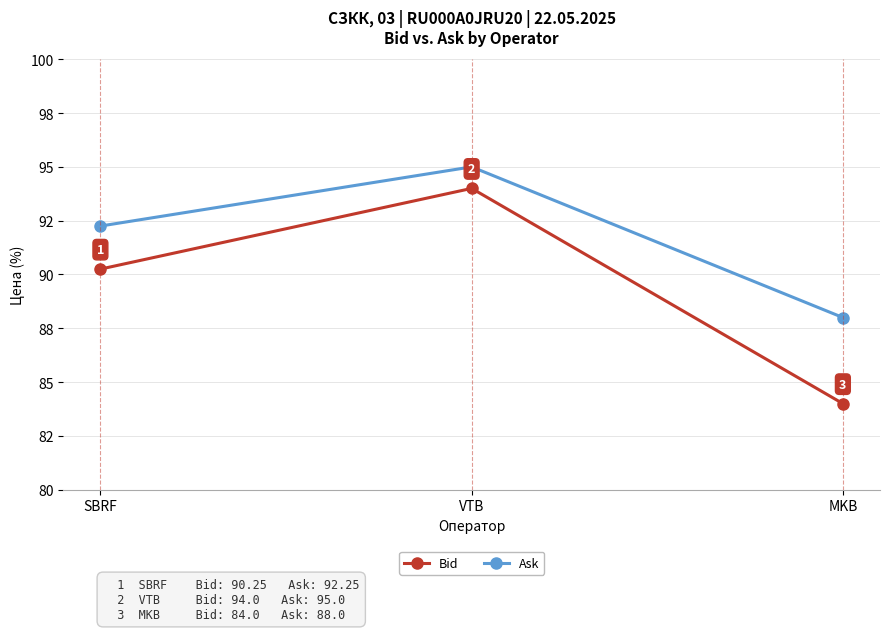

What is the maximum value for Ask?

95.0